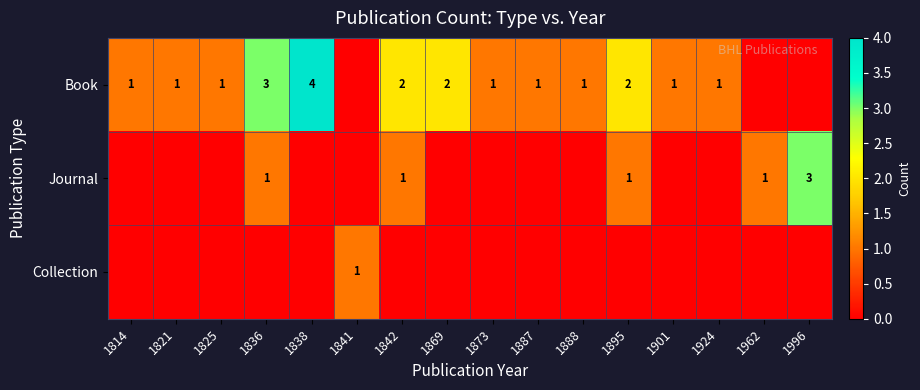

At which category is the sum across all series the highest?

1836